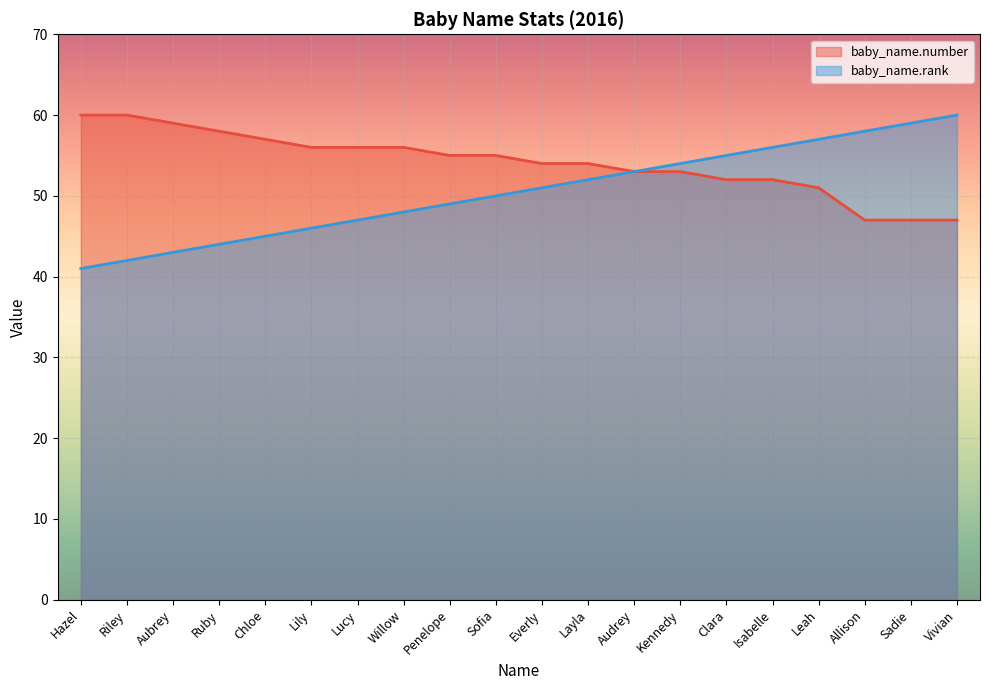

Reading left to right, transcribe all the data shown in this chart.

baby_name.number: Hazel=60	Riley=60	Aubrey=59	Ruby=58	Chloe=57	Lily=56	Lucy=56	Willow=56	Penelope=55	Sofia=55	Everly=54	Layla=54	Audrey=53	Kennedy=53	Clara=52	Isabelle=52	Leah=51	Allison=47	Sadie=47	Vivian=47
baby_name.rank: Hazel=41	Riley=42	Aubrey=43	Ruby=44	Chloe=45	Lily=46	Lucy=47	Willow=48	Penelope=49	Sofia=50	Everly=51	Layla=52	Audrey=53	Kennedy=54	Clara=55	Isabelle=56	Leah=57	Allison=58	Sadie=59	Vivian=60